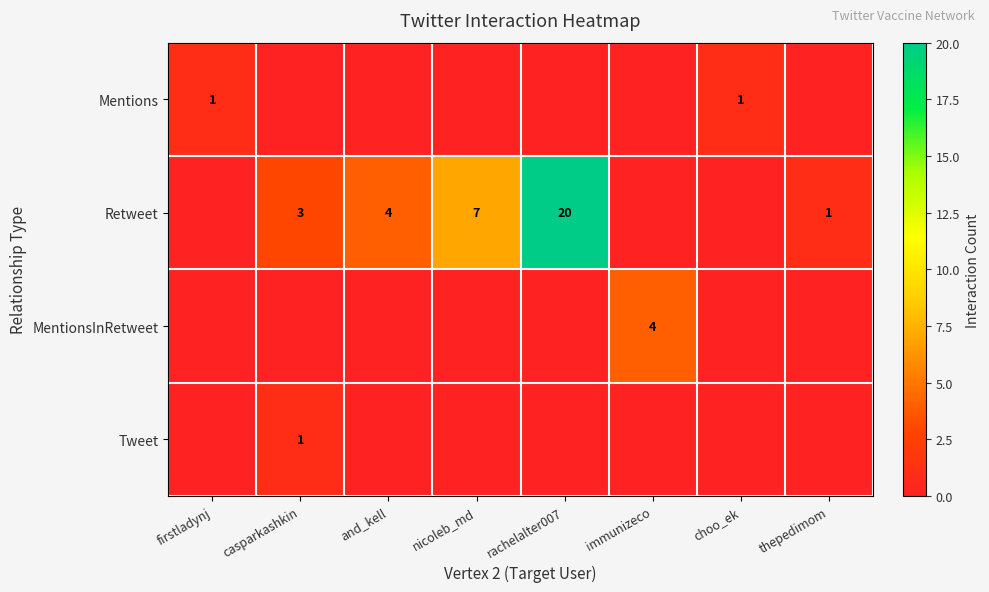

What is the spread (max minus min) of values at nicoleb_md?

7